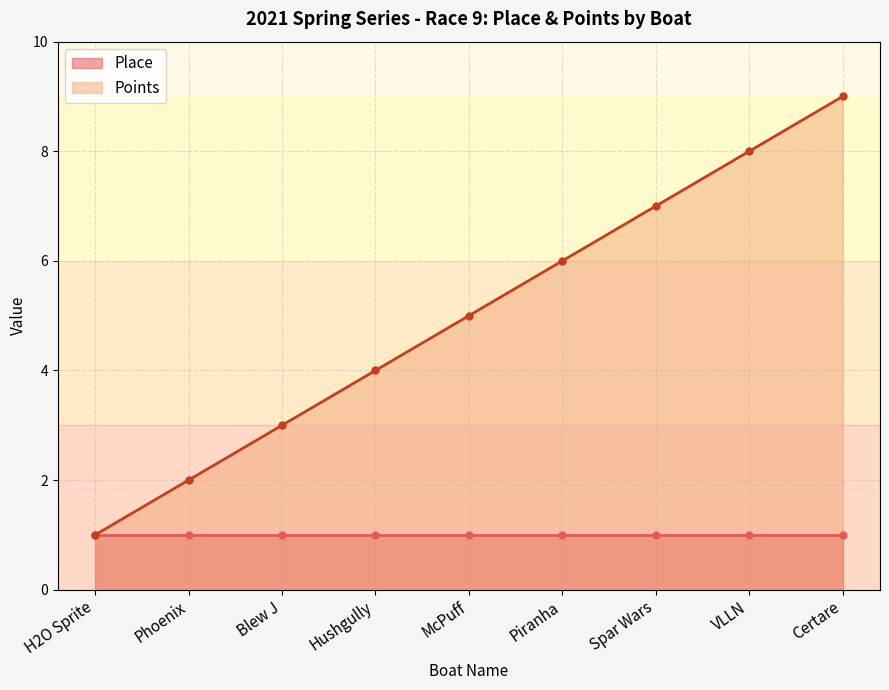

Is it true that the value at Piranha is 6?

True